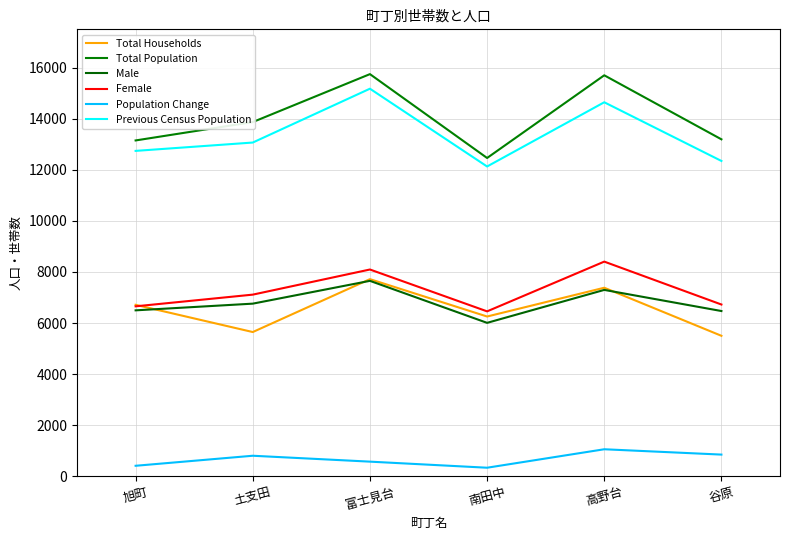

How many lines are shown in the chart?

6